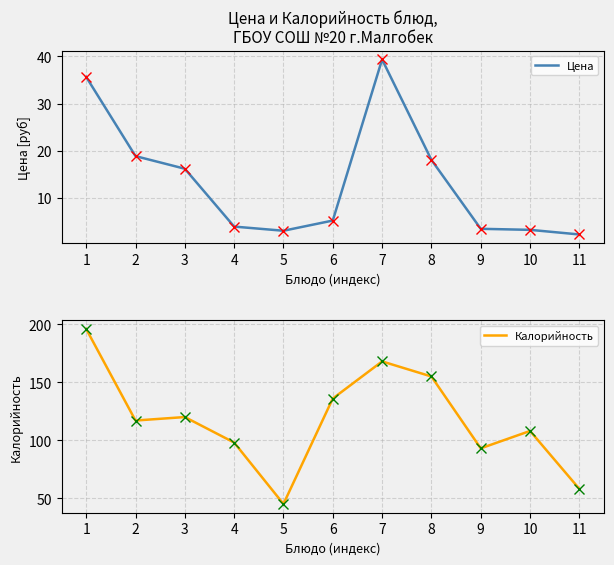

What is the average value of the Цена series?

13.6